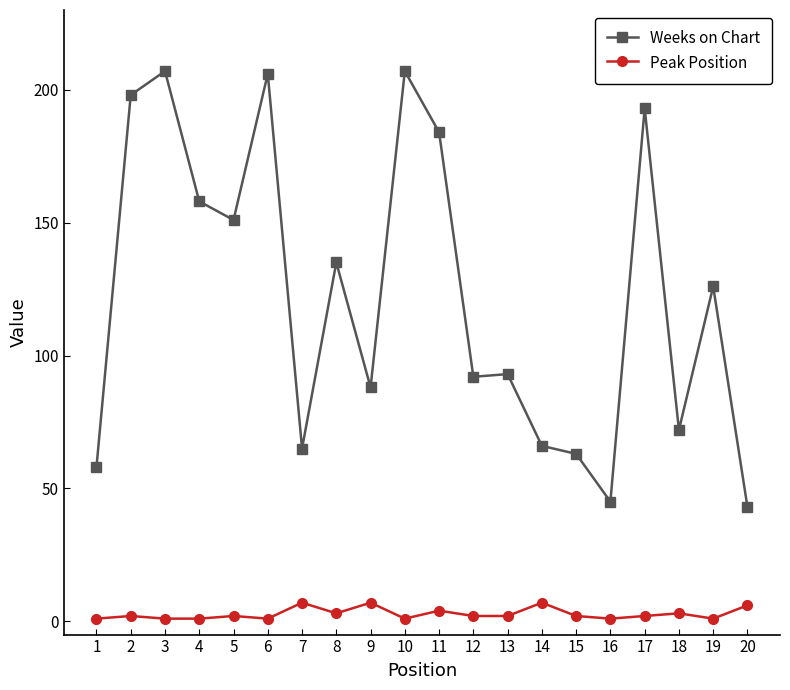

Is the value of Peak Position at 13 greater than the value of Weeks on Chart at 4?

No